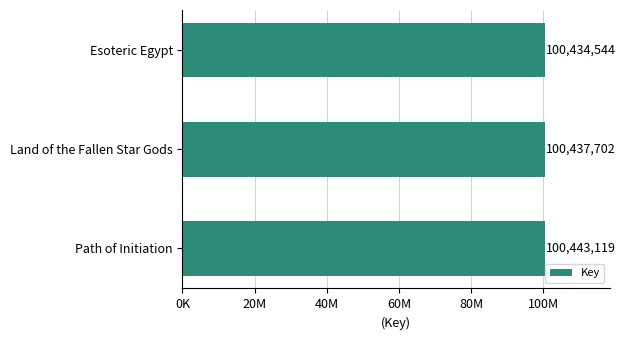

List the labels in order of value, largest first.

Path of Initiation, Land of the Fallen Star Gods, Esoteric Egypt